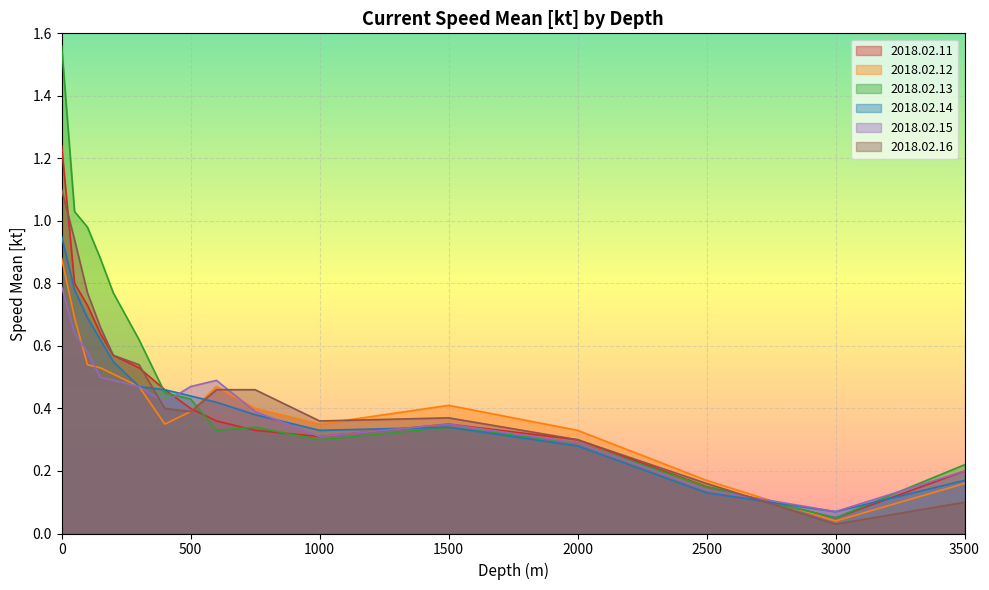

True or false: 2018.02.13 has more than 0 points higher than both neighbors.

True